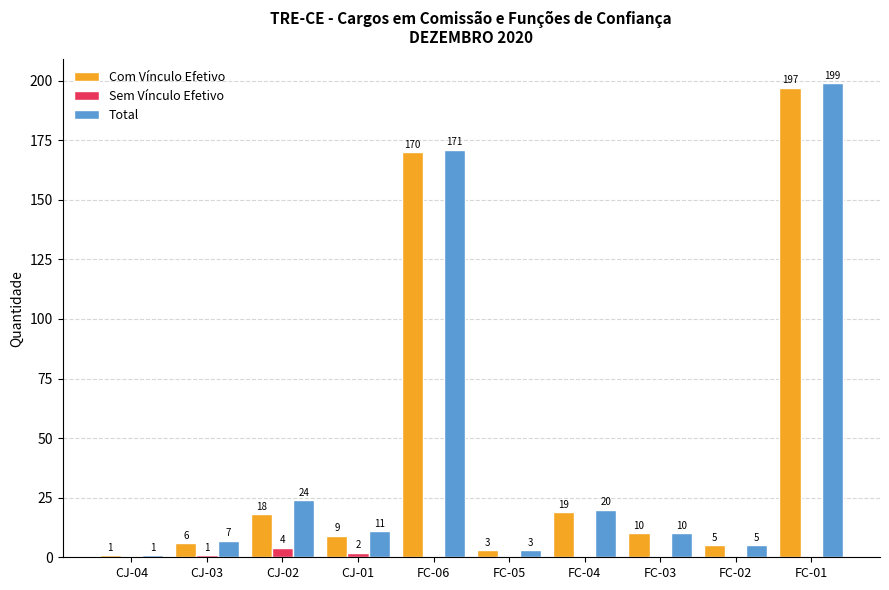

What is the difference between the Total values at FC-05 and FC-01?

196